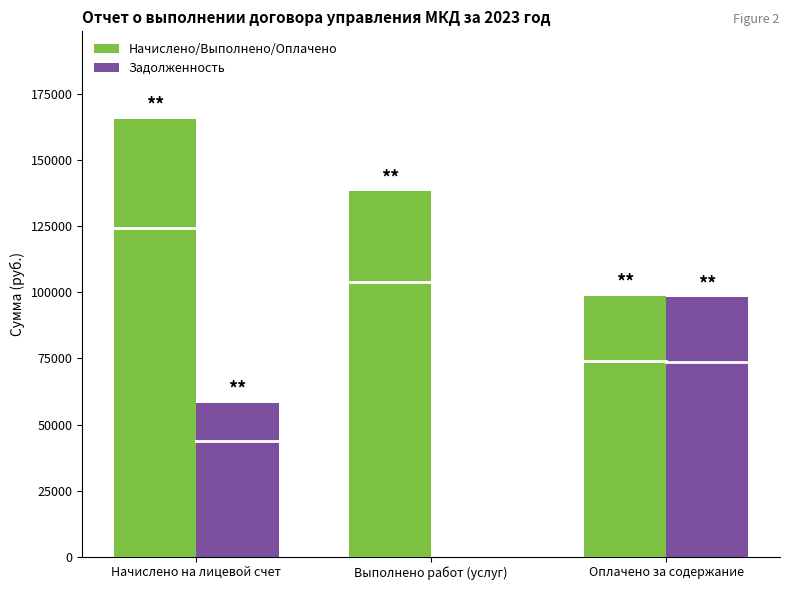

What is the sum of all Начислено/Выполнено/Оплачено values?

402758.5